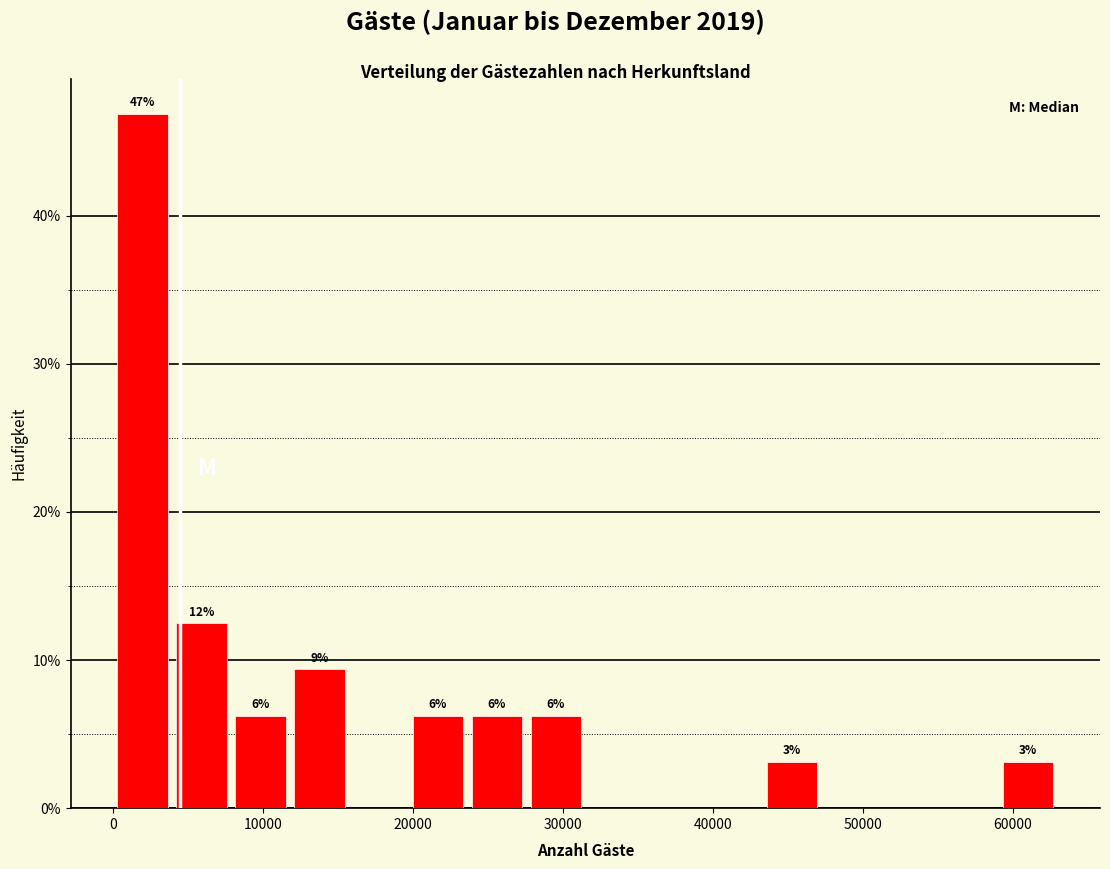

Around what value on the x-axis is the tallest bar? Give the approximate position of its centre, as read against the axis.

2000